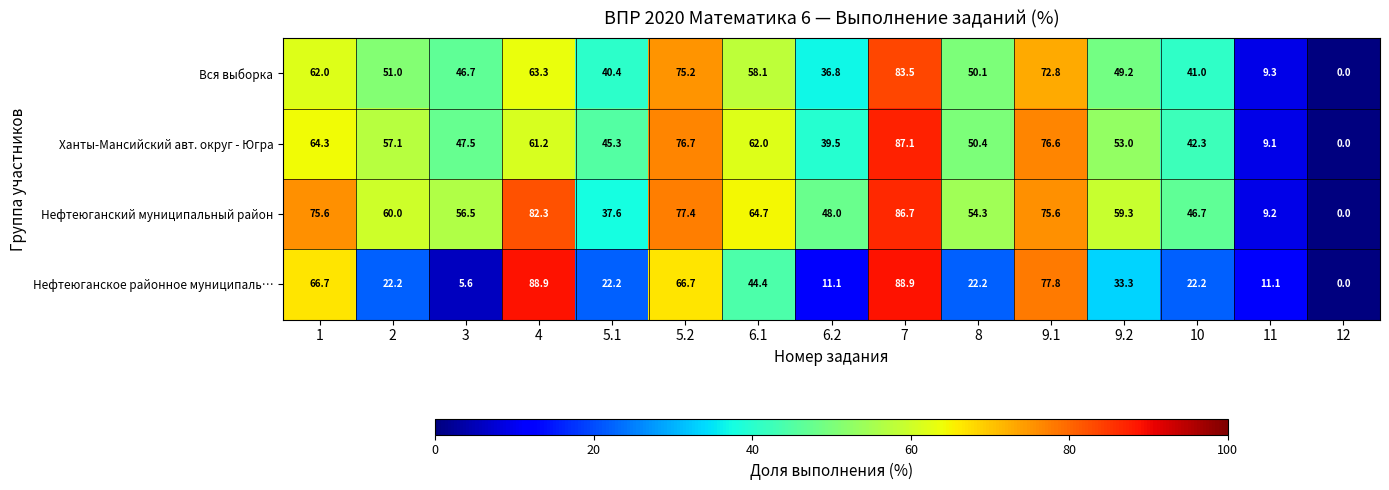

At how many categories does at least one series exceed 35?

13